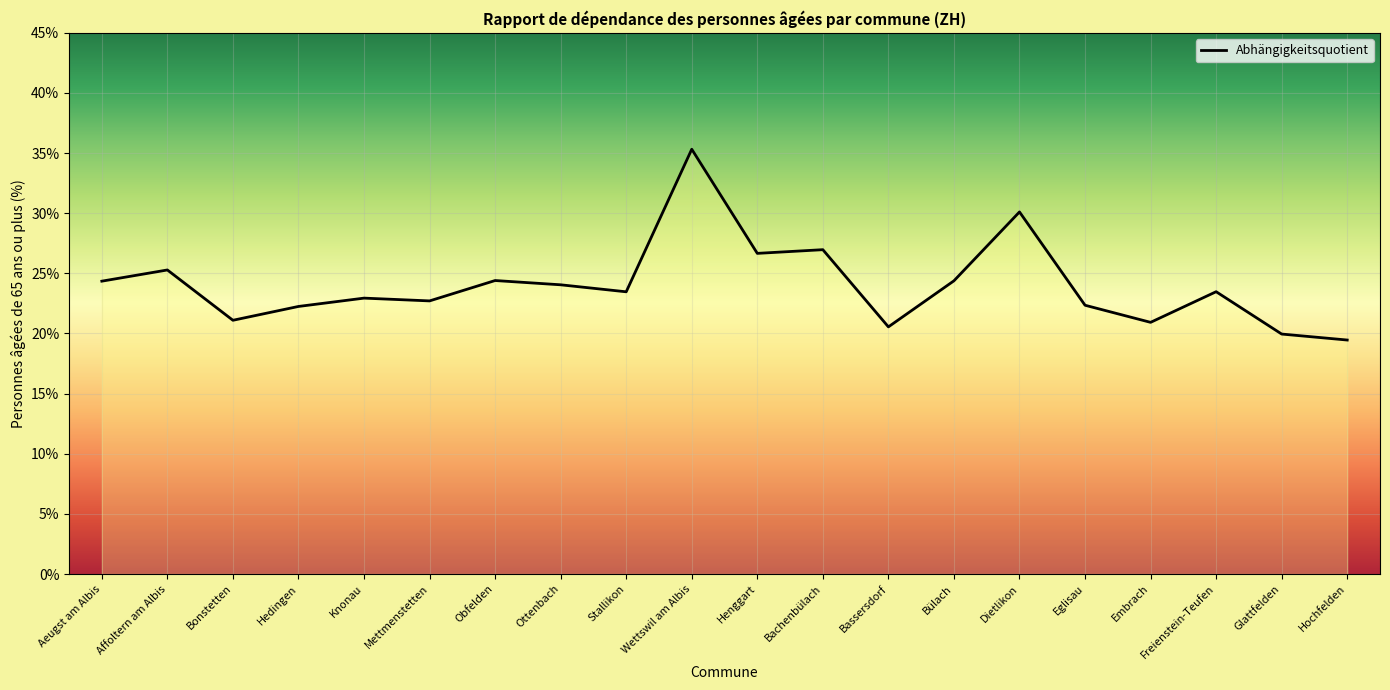

What is the ratio of the value at Ottenbach to the value at Obfelden?

1.0